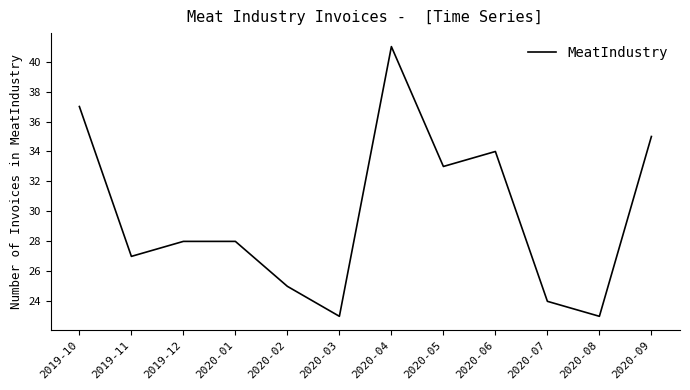

The chart shows a value of 61 at 2020-04. True or false?

False